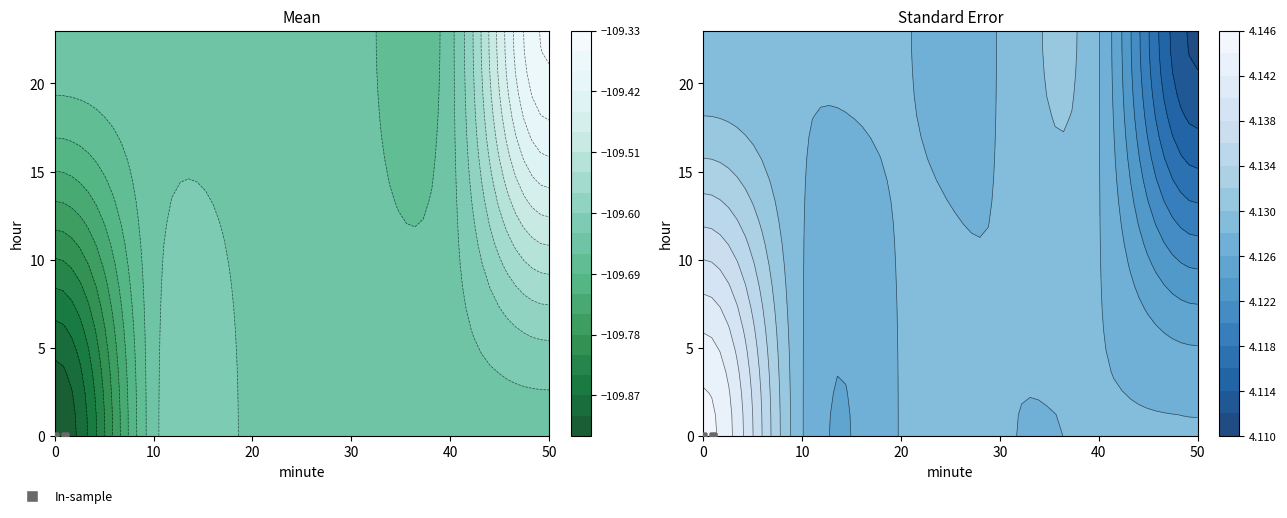

Count the number of categories in the chart.

6